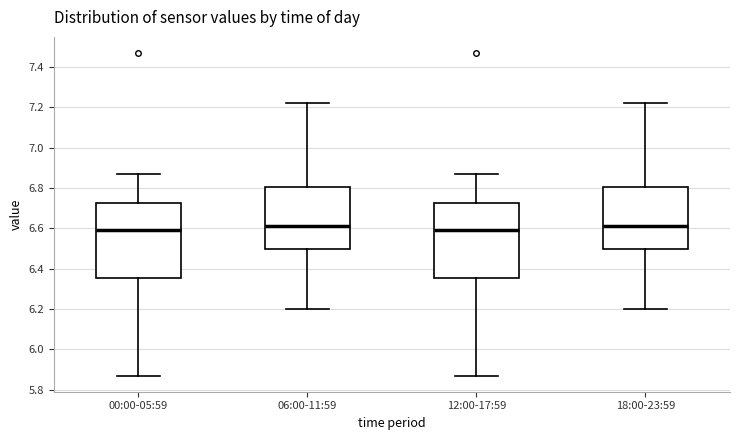

Reading left to right, read every box against the y-axis: the position of its median line, the range the box covers, and the ends of its whiskers. The values are not printed on the chart, so give them approximately, as read against the axis.

00:00-05:59: median 6.60, box 6.36 to 6.72, whiskers 5.88 to 6.88
06:00-11:59: median 6.62, box 6.50 to 6.80, whiskers 6.20 to 7.22
12:00-17:59: median 6.60, box 6.36 to 6.72, whiskers 5.88 to 6.88
18:00-23:59: median 6.62, box 6.50 to 6.80, whiskers 6.20 to 7.22